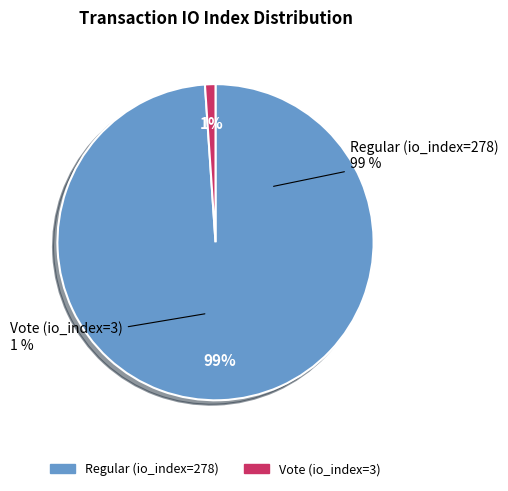

Which slice represents more than half of the pie?

Regular (io_index=278)